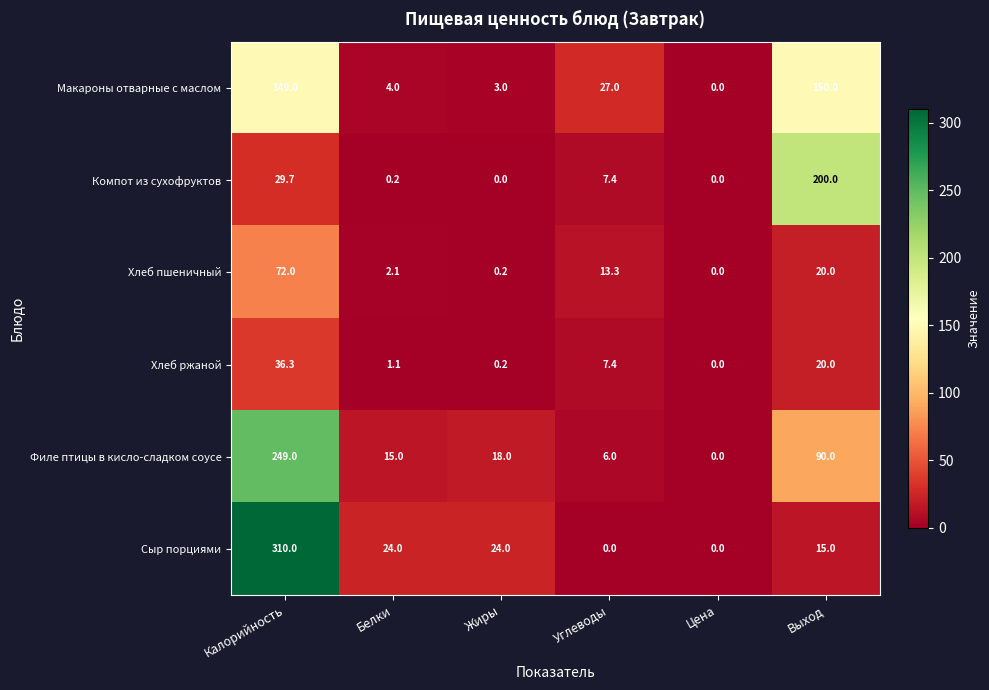

The value of Филе птицы в кисло-сладком соусе at Калорийность is 249.0. True or false?

True